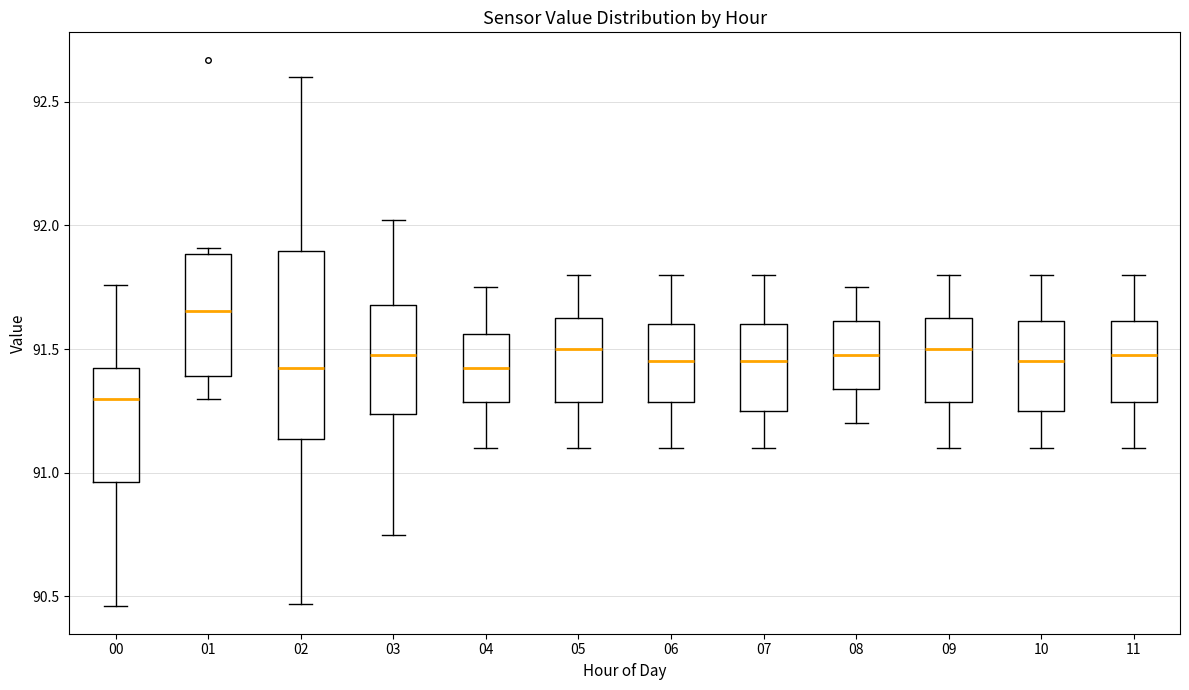

Comparing the boxes themselves (not the whiskers), which one is the tallest?

02